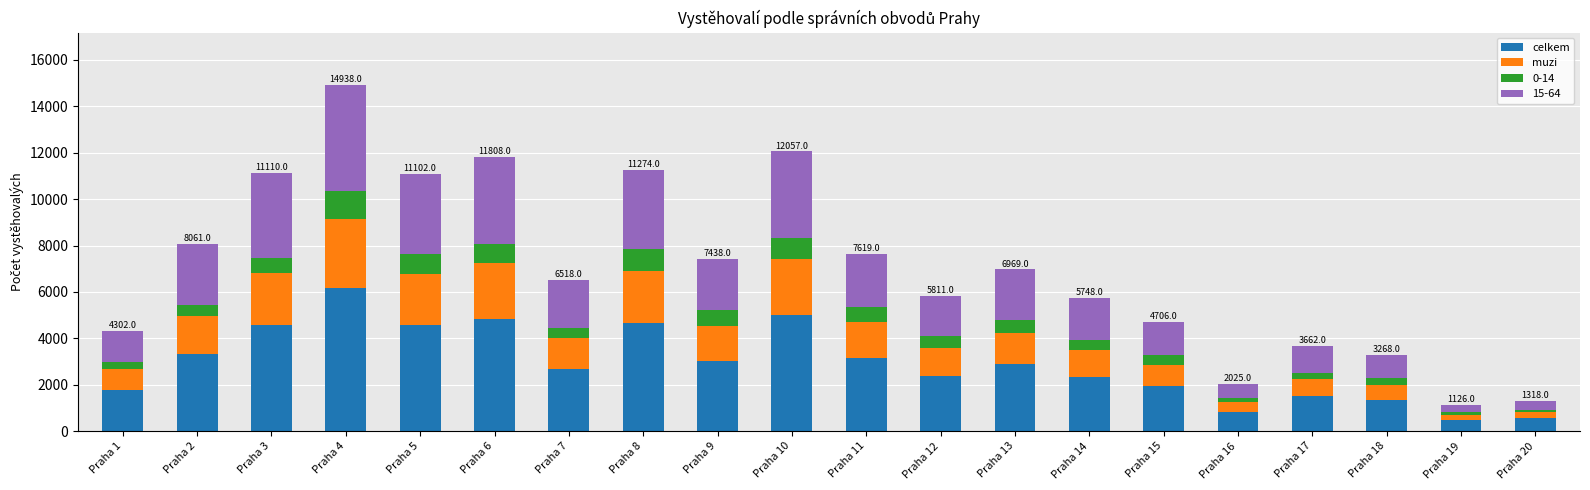

What is the lowest value of the celkem series?

458